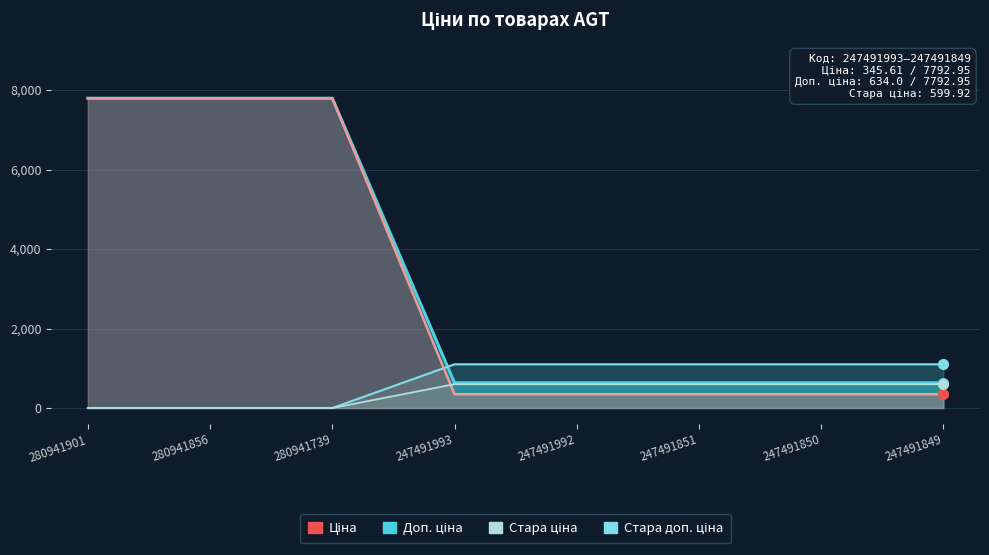

What is the average value of the Доп. ціна series?

687.5